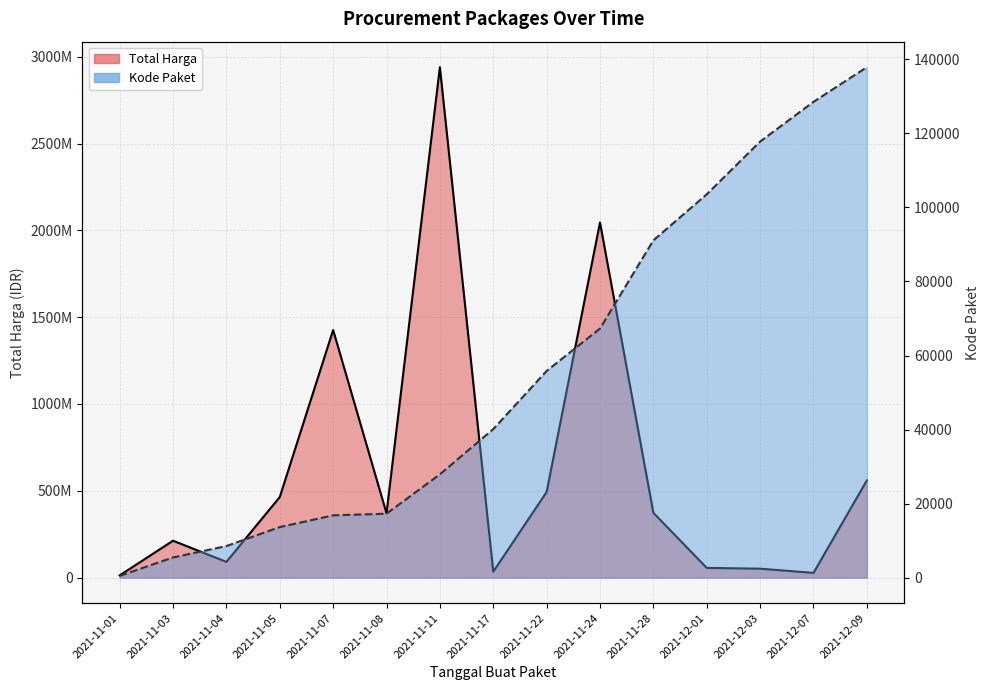

Reading left to right, transcribe all the data shown in this chart.

Total Harga: 12787500	212661270	90672075	464002100	1425867900	370766000	2939553240	34292000	493000000	2045326200	373404000	56152800	51601000	27412000	559971000
Kode Paket: 464	5449	8530	13652	16823	17272	27891	40112	55826	67279	91101	103541	117783	128516	137876